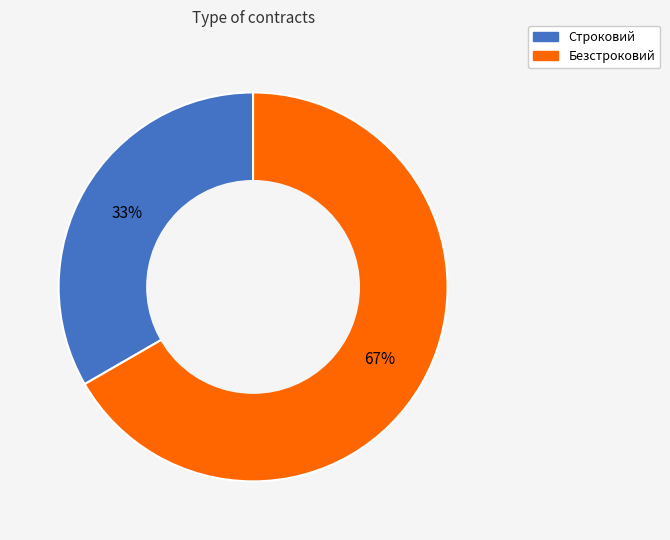

Is it true that Безстроковий is 75% of the pie?

False